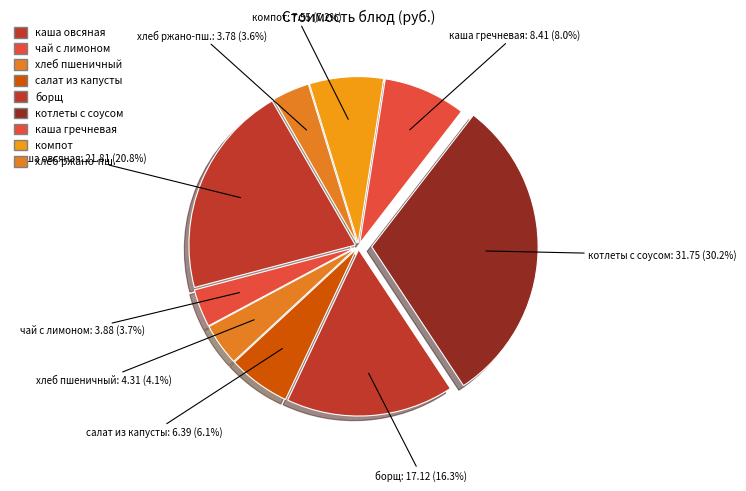

Which has a higher value, салат из капусты or котлеты с соусом?

котлеты с соусом